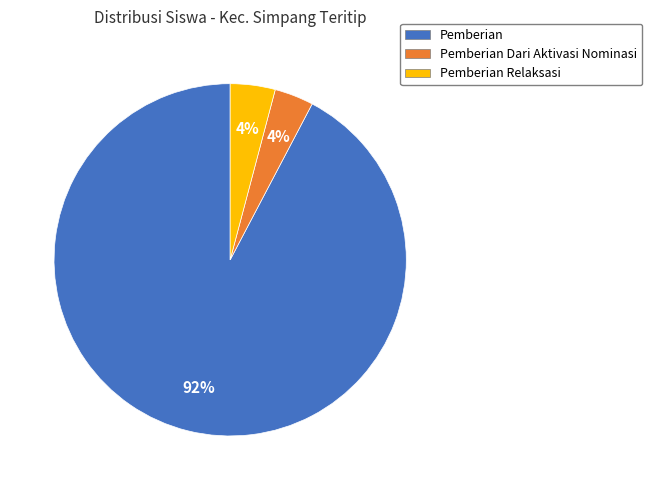

What is the largest slice in the pie chart?

Pemberian